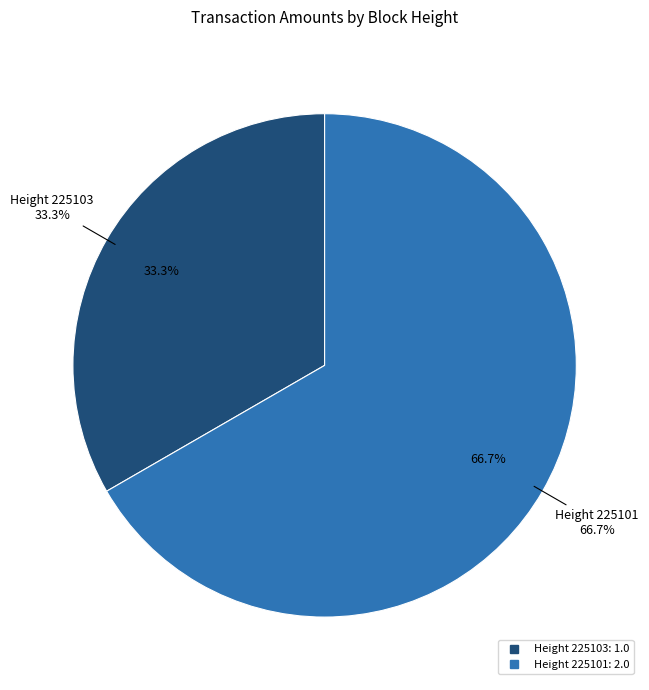

Rank the categories by value from highest to lowest.

225101, 225103